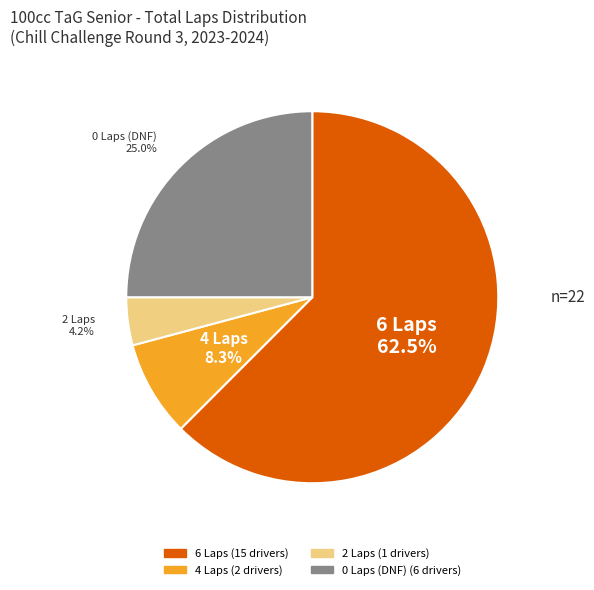

Is there a majority slice in this chart?

Yes